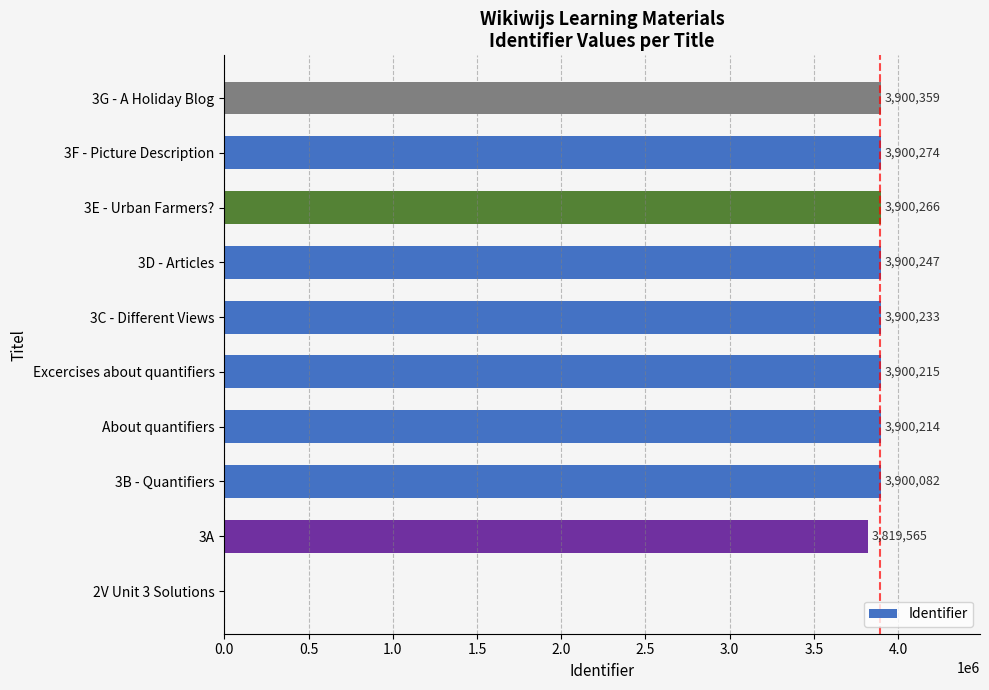

At which label is the value closest to 1950179?

3A